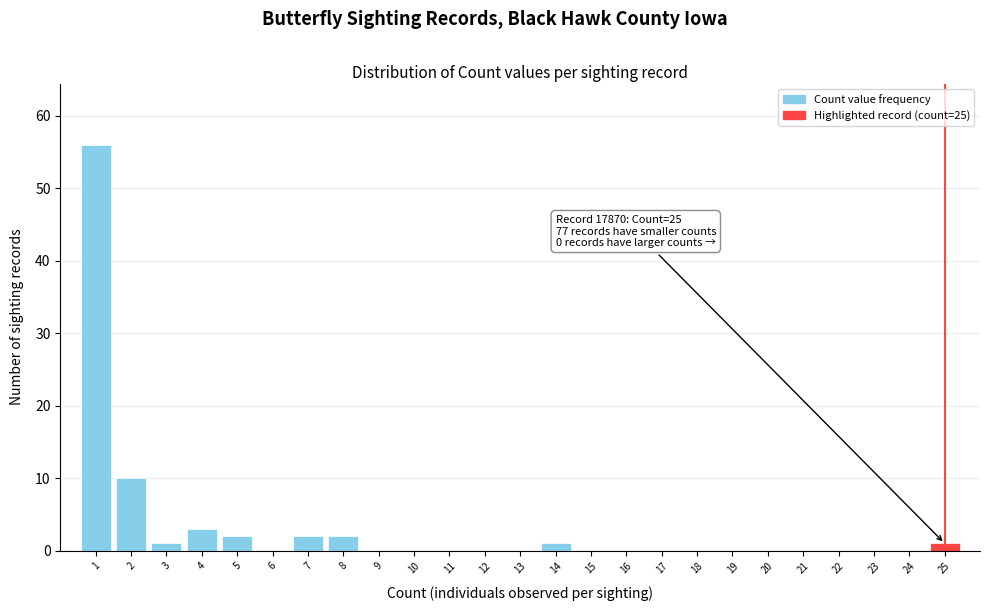

Over which range of the x-axis is the bar tallest?

0.5 to 1.5